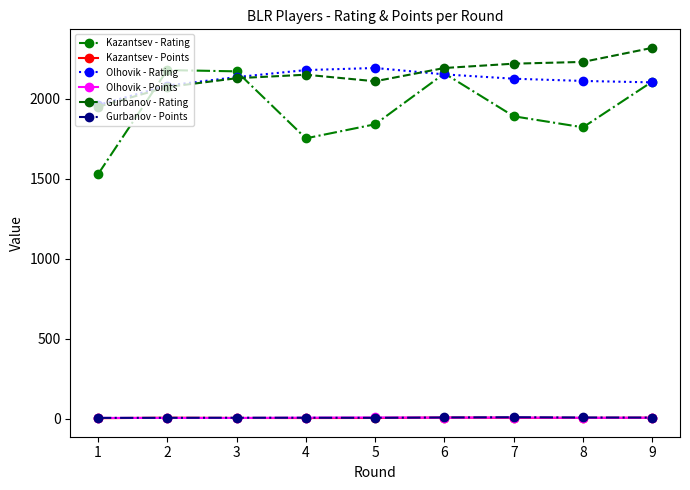

True or false: Gurbanov - Rating and Olhovik - Points intersect in this chart.

False